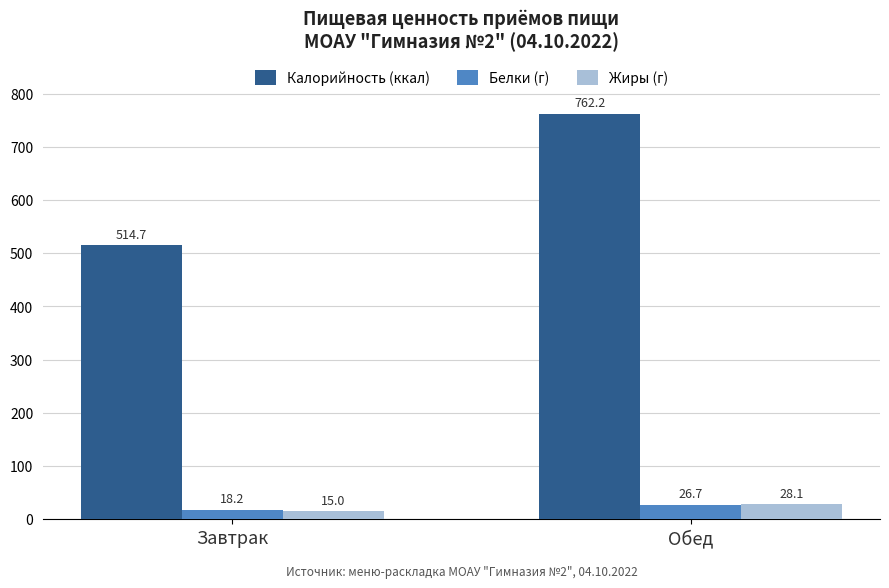

Which series has the widest spread of values?

Калорийность (ккал)